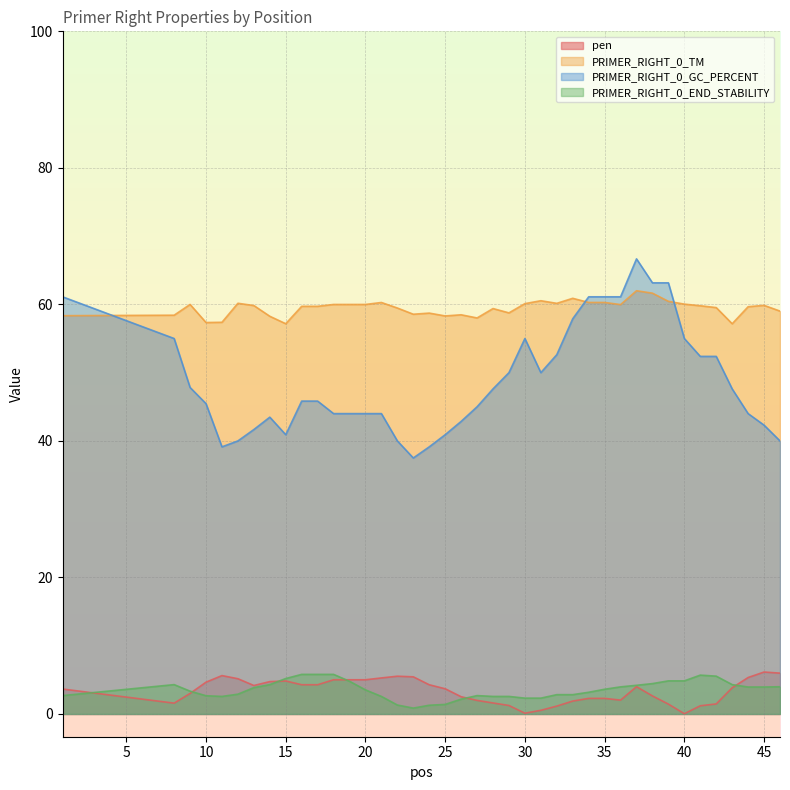

True or false: pen and PRIMER_RIGHT_0_GC_PERCENT cross at least once.

False